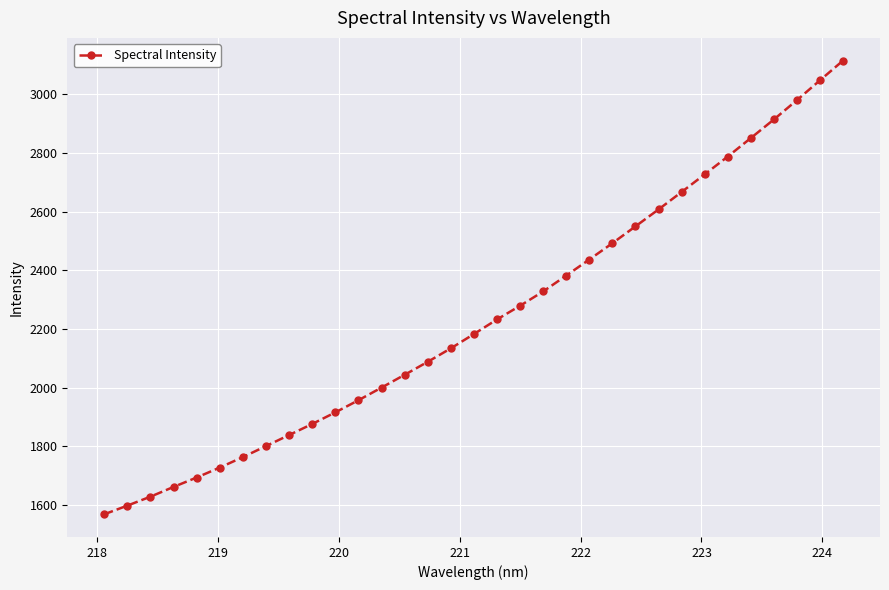

What is the value of the 4th point from the left?

1661.6